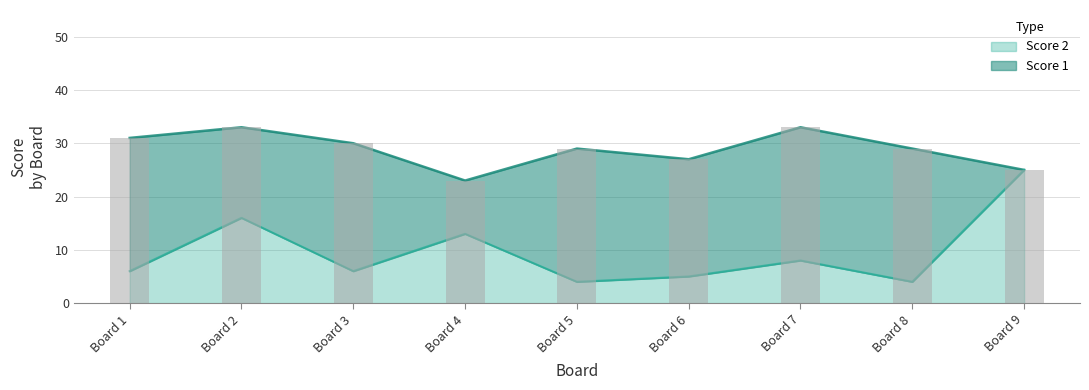

How many data points are above 6?

4